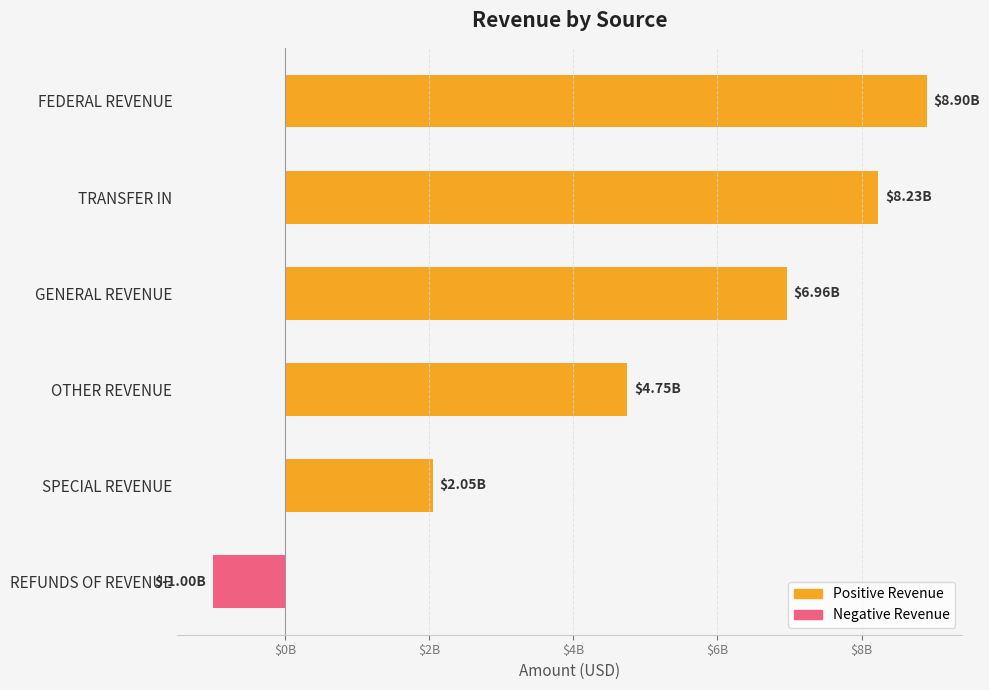

At which label is the value closest to 3951036935?

OTHER REVENUE